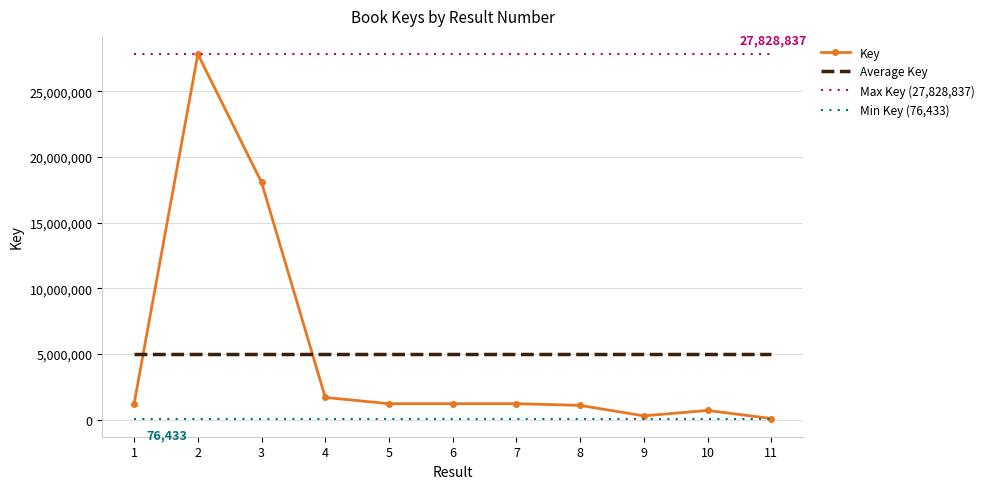

At how many categories does at least one series exceed 18094413?

11